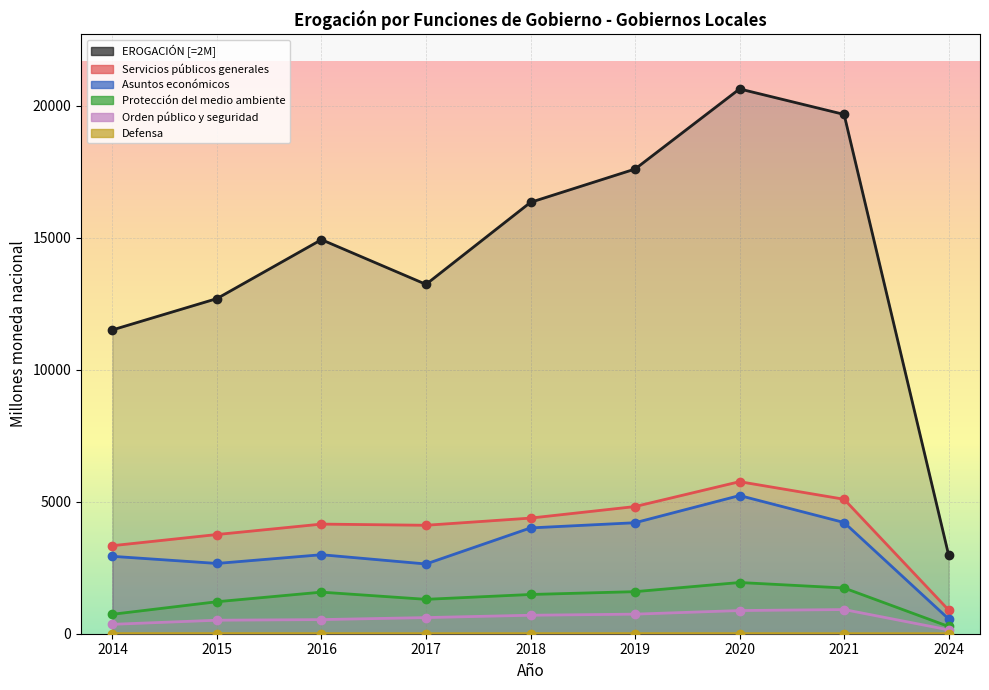

At how many categories does at least one series exceed 4816?

8